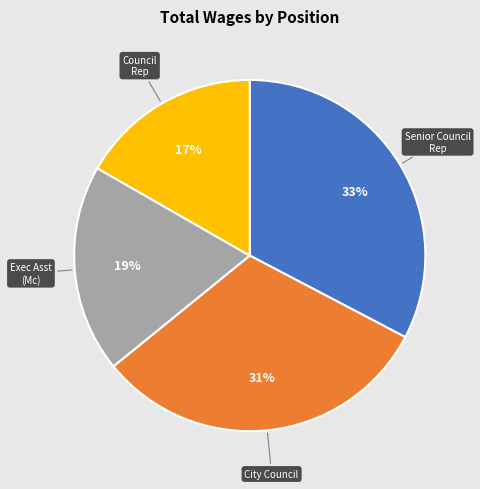

Rank the categories by value from lowest to highest.

Council Rep, Exec Asst (Mc), City Council, Senior Council Rep